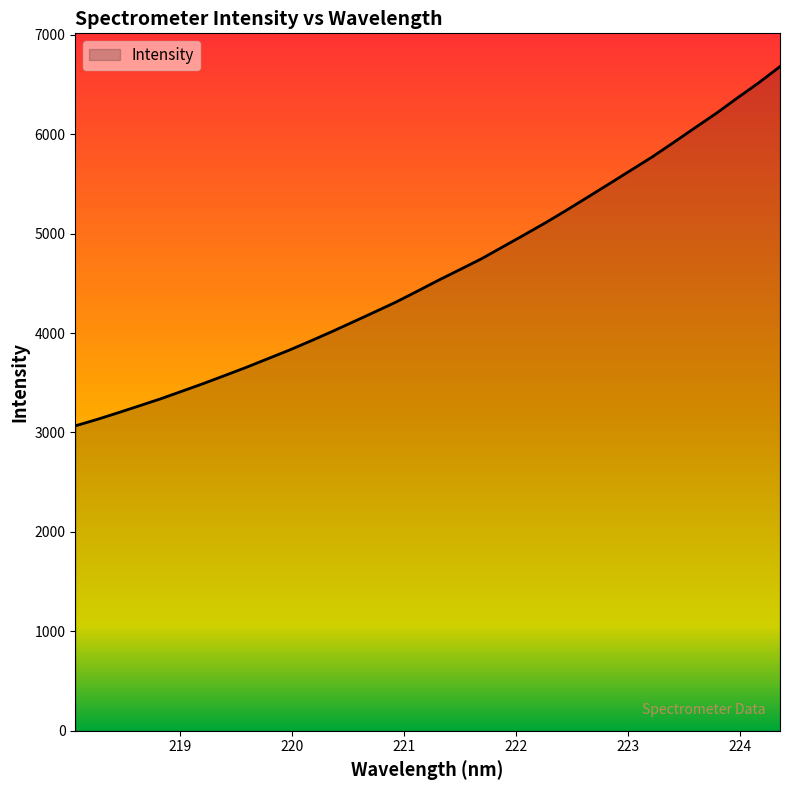

Count the number of values greater than 4531.

17